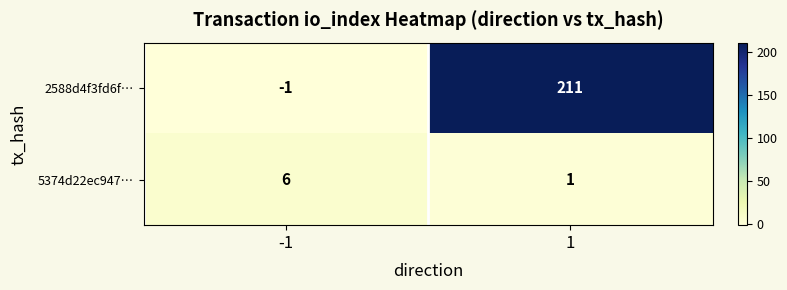

How many distinct data groups are displayed?

2